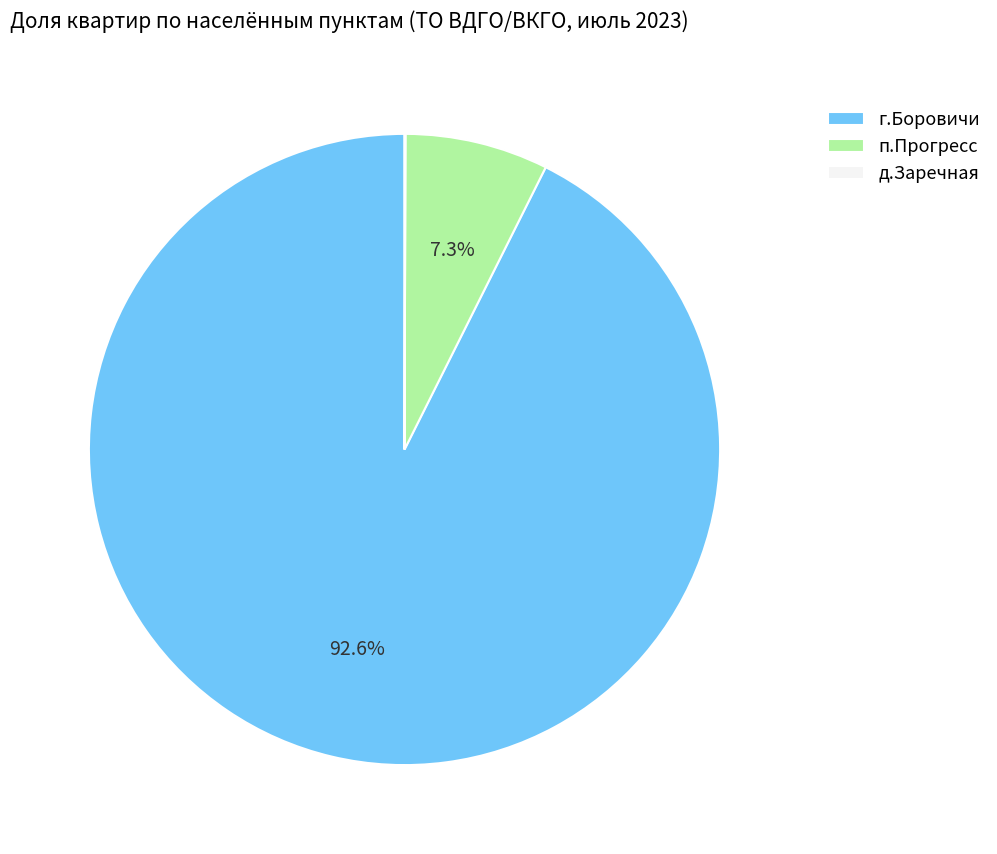

How much of the chart is everything except п.Прогресс?

92.7%